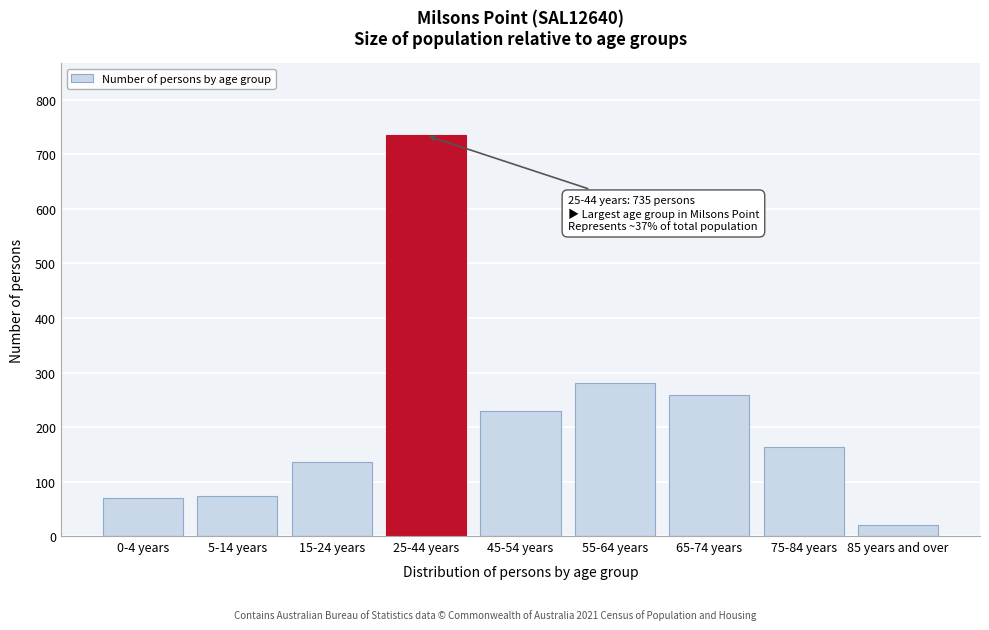

Reading right to left, what are all the values shown in this chart?

20	164	259	281	230	735	135	74	70